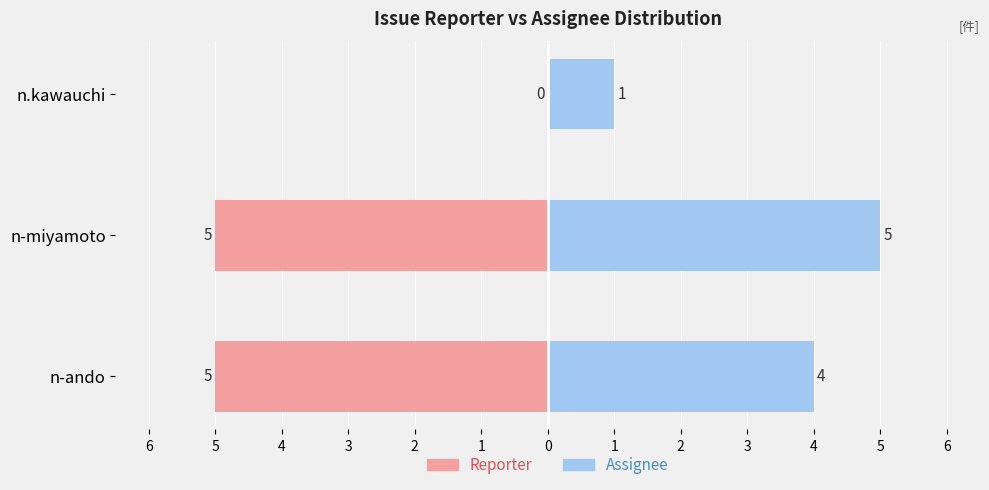

Rank the series at n-ando from lowest to highest value.

Reporter, Assignee